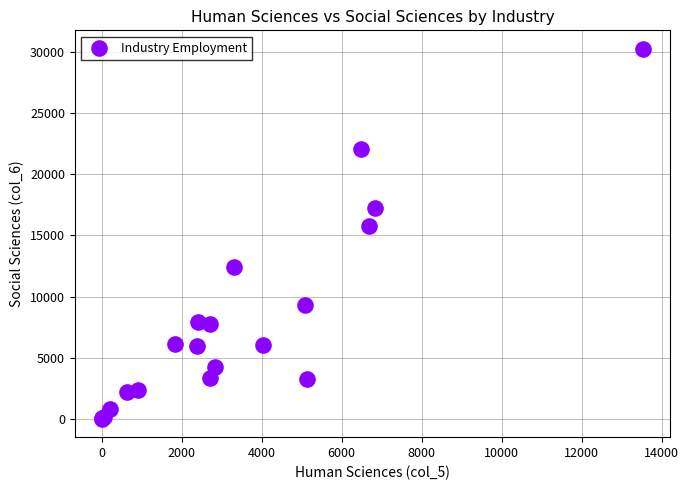

What Y value in the scatter plot is closest to 15137?

15787